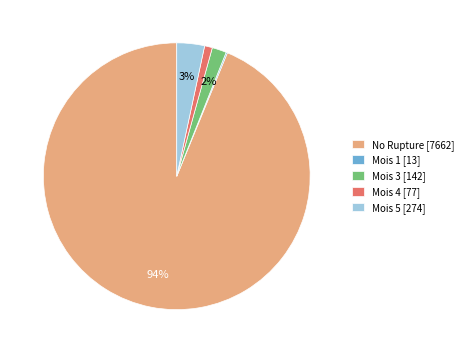

The Mois 4 [77] slice represents 10% of the pie. True or false?

False